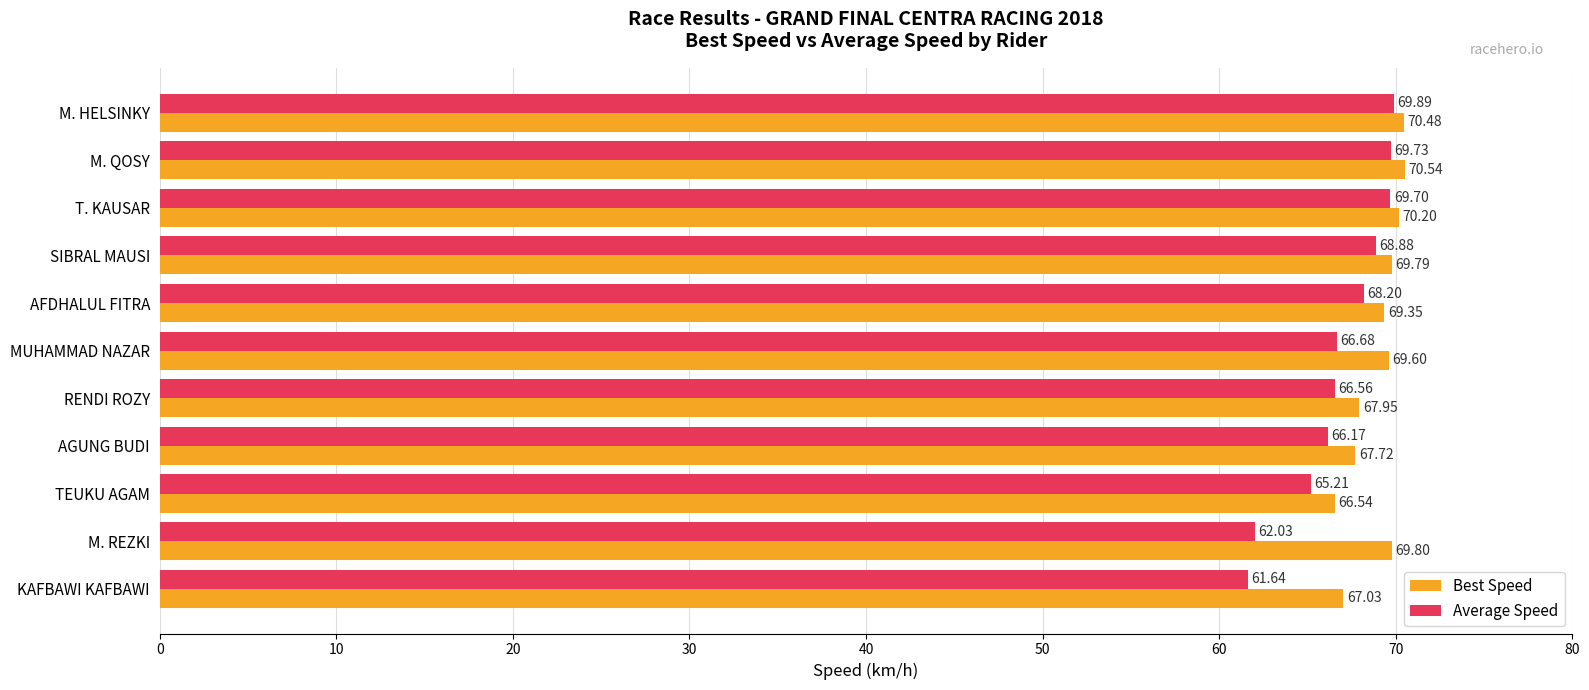

Which label corresponds to the smallest value in the chart?

KAFBAWI KAFBAWI